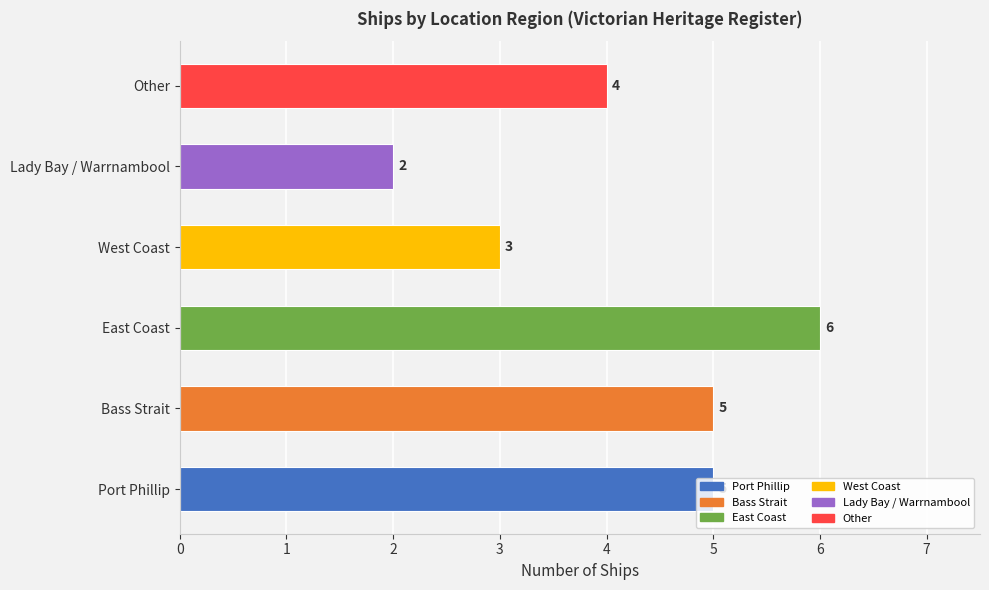

Approximately how many times larger is the value at East Coast compared to Other?

1.5